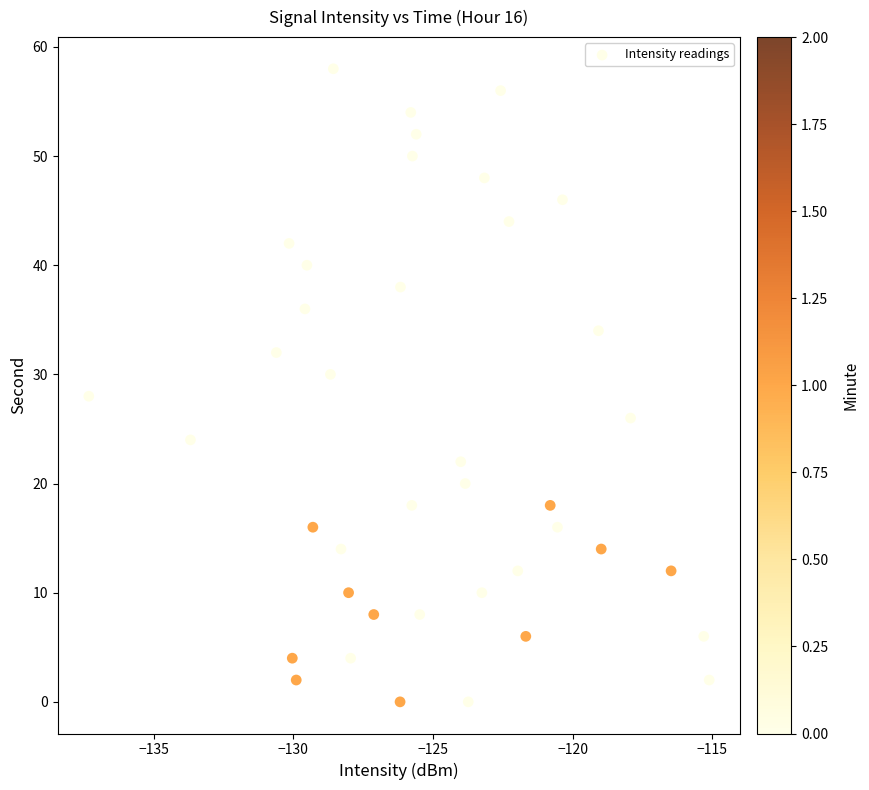

What is the range of Y values (max minus min)?

58